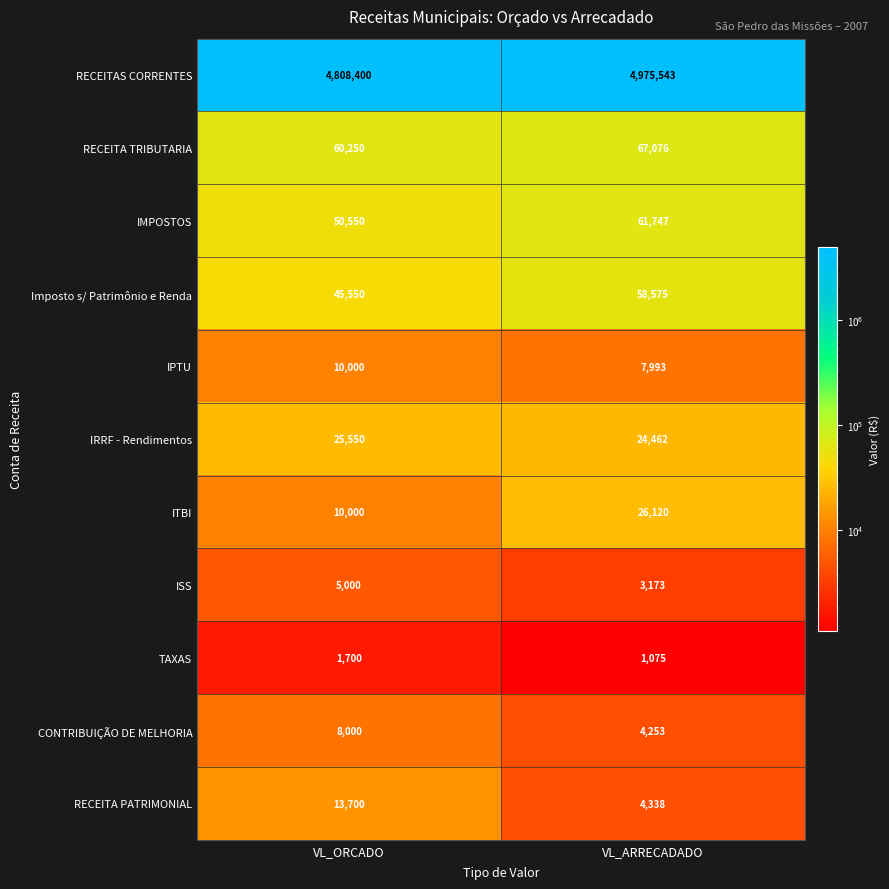

At VL_ARRECADADO, list the series in order from largest to smallest.

RECEITAS CORRENTES, RECEITA TRIBUTARIA, IMPOSTOS, Imposto s/ Patrimônio e Renda, ITBI, IRRF - Rendimentos, IPTU, RECEITA PATRIMONIAL, CONTRIBUIÇÃO DE MELHORIA, ISS, TAXAS